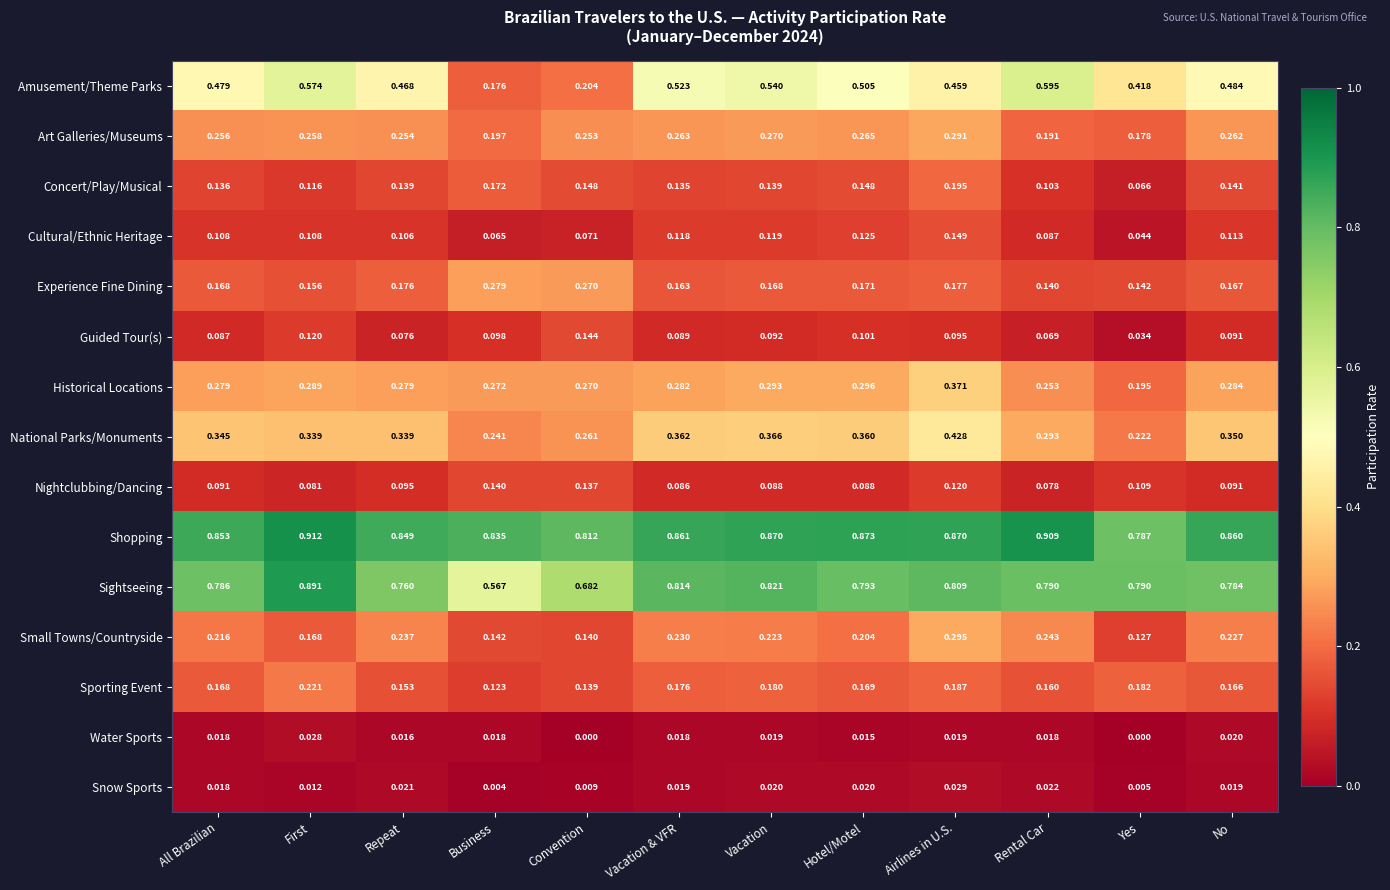

Which category has the lowest value in the Sightseeing series?

Business